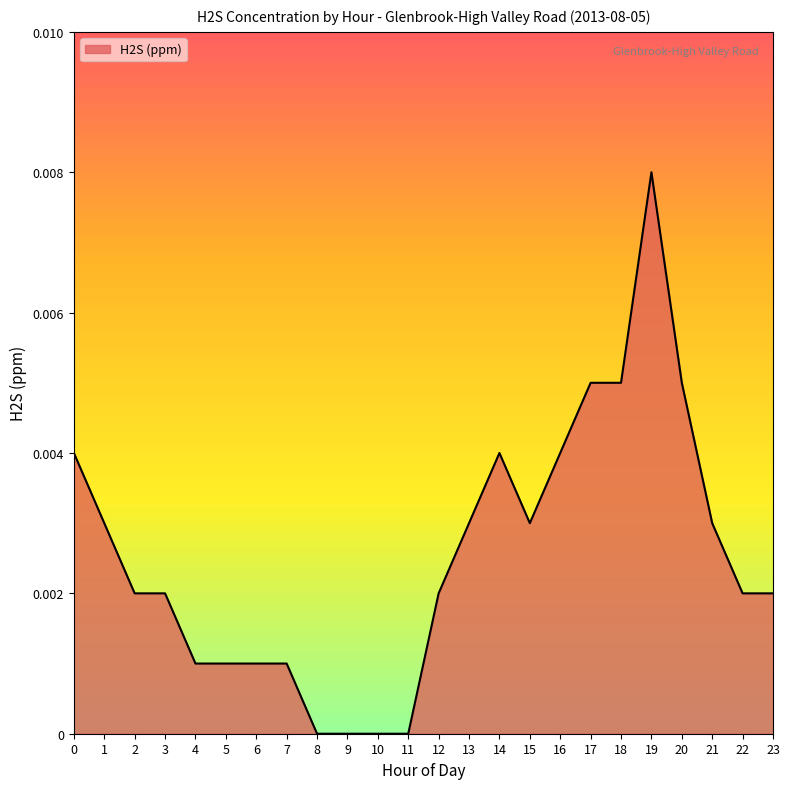

Is it true that the value at 5 is 0.0?

True